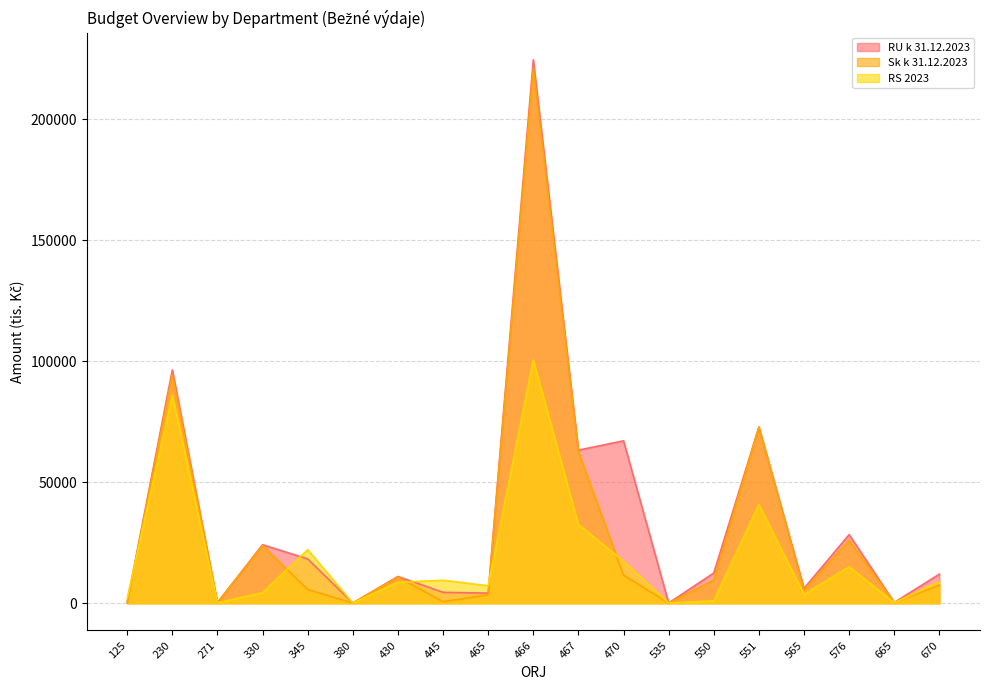

Is it true that RU k 31.12.2023 equals 100.0 at 535?

True